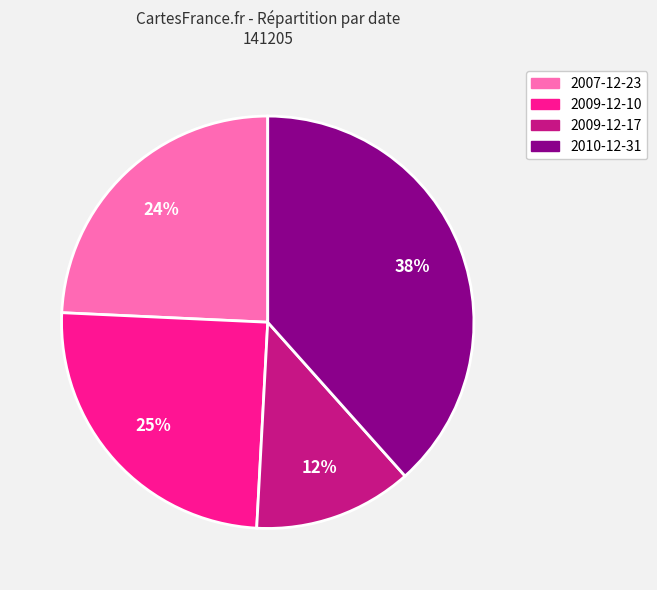

How many segments does this pie chart have?

4